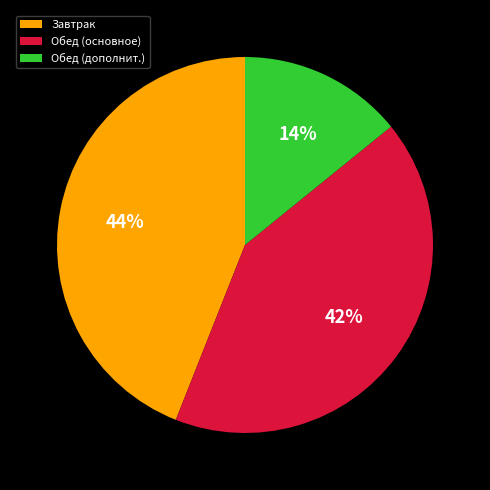

Which category has the biggest portion of the pie?

Завтрак